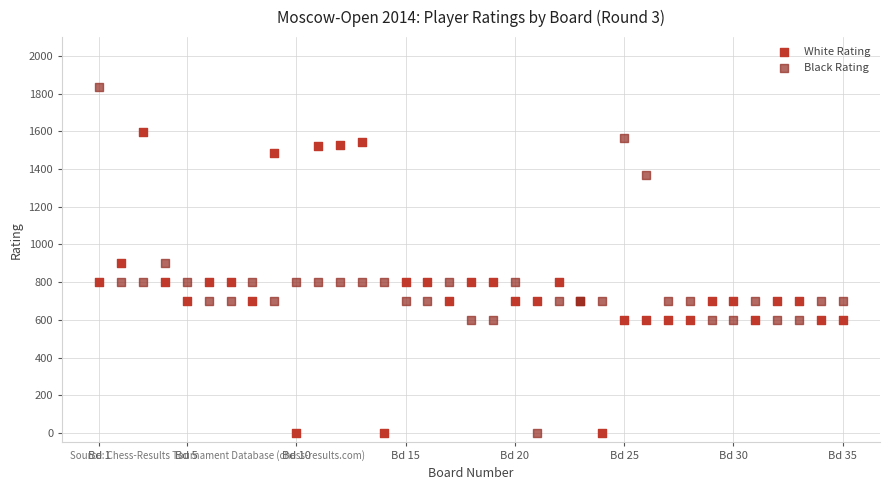

Which series has the largest Y range (max minus min)?

Black Rating